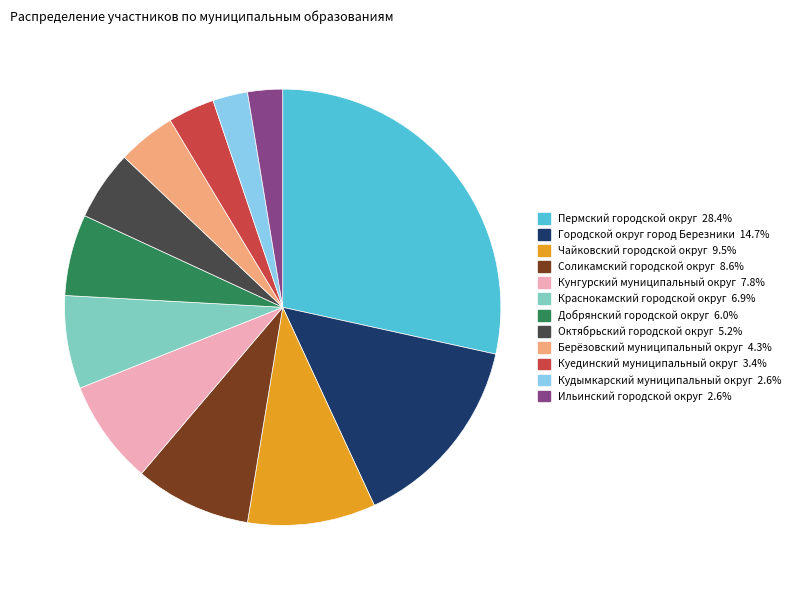

True or false: Добрянский городской округ accounts for 6% of the total.

True